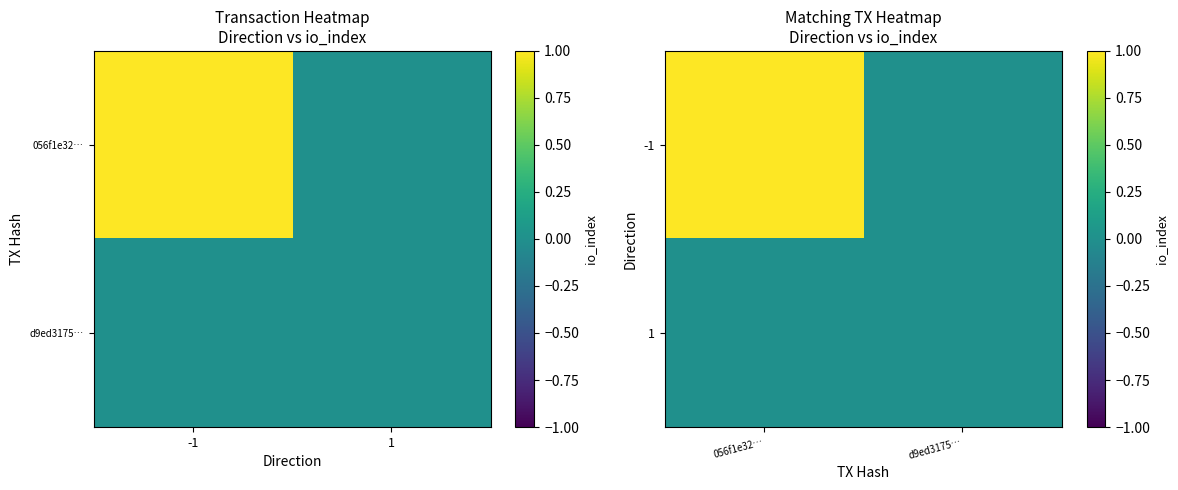

Is it true that -1 equals -1 at d9ed3175…?

False